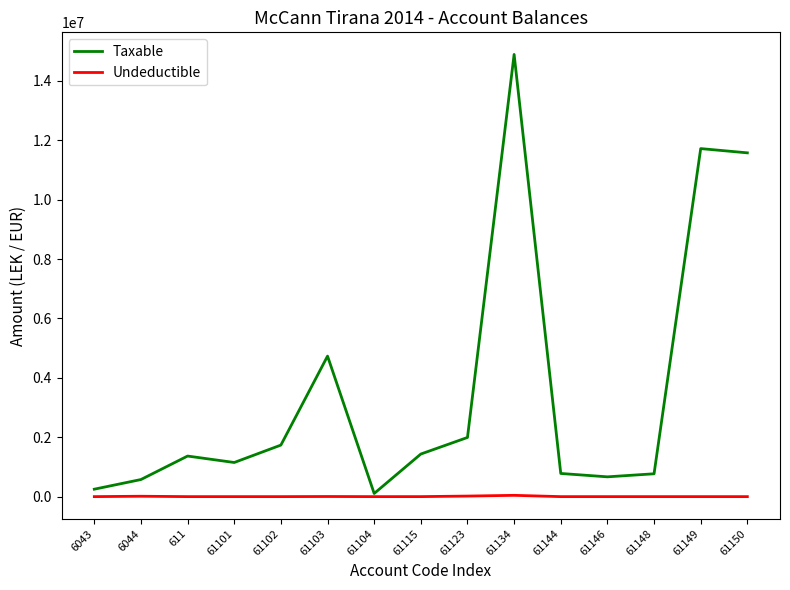

At which category is the sum across all series the highest?

61134